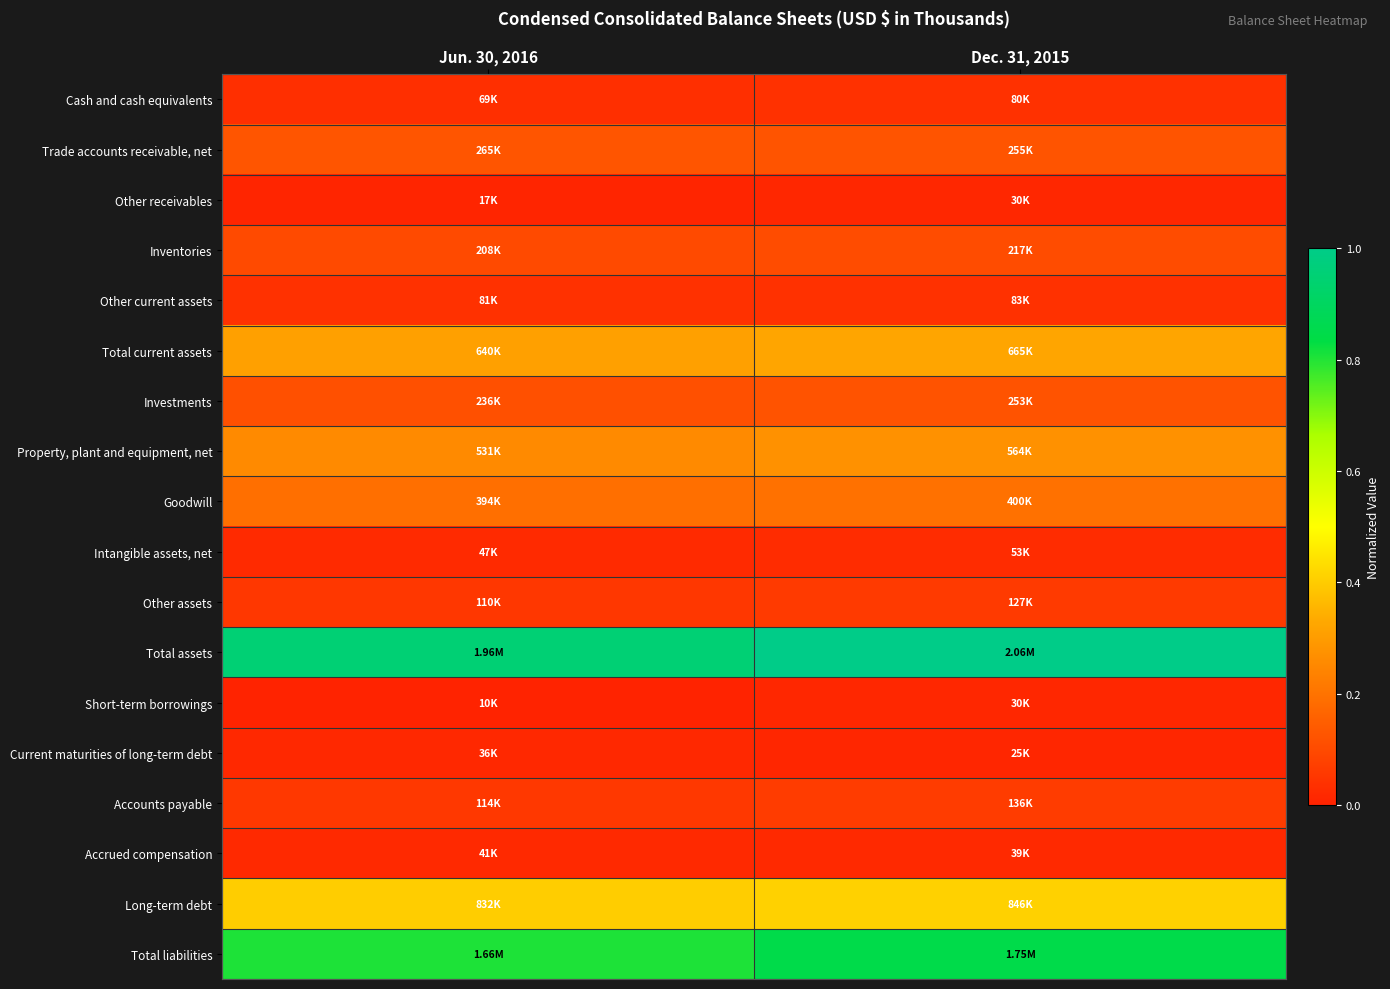

What is the total value across all series at Jun. 30, 2016?

3.5